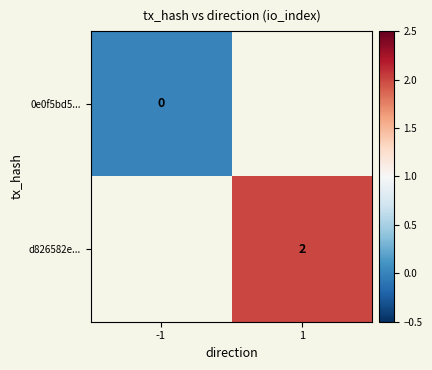

The value of d826582e... at 1 is 2. True or false?

True